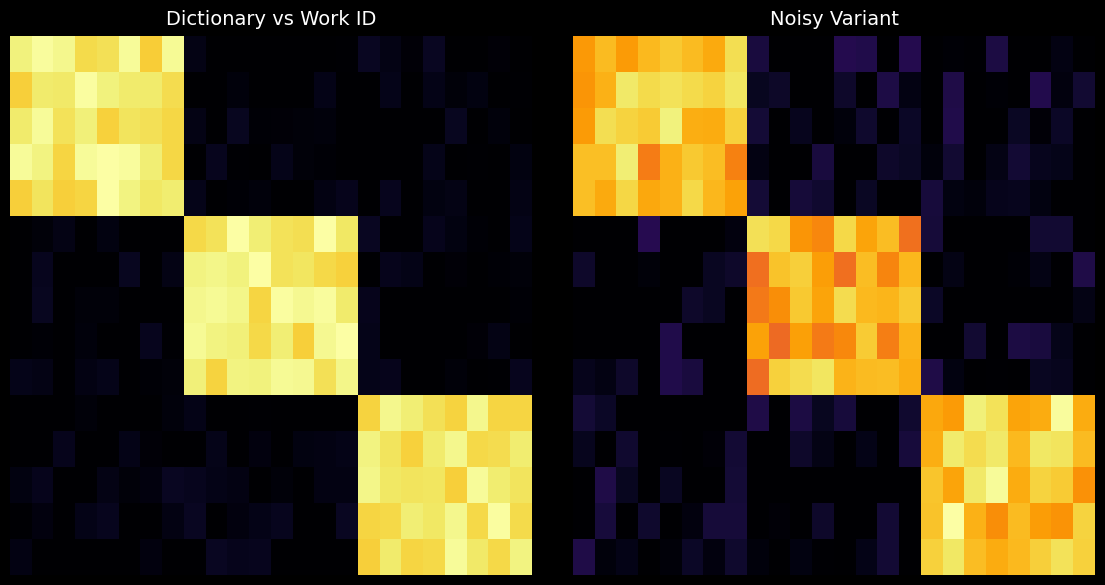

What is the spread (max minus min) of values at 10?

5455.2